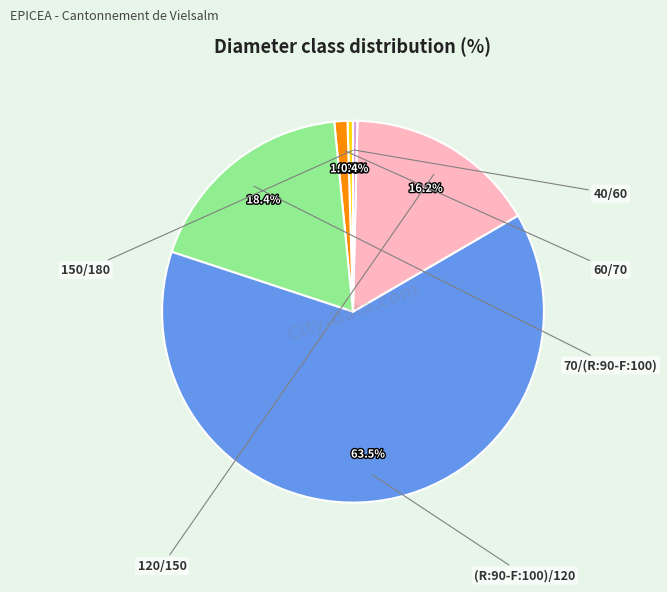

Does any single category account for the majority?

Yes